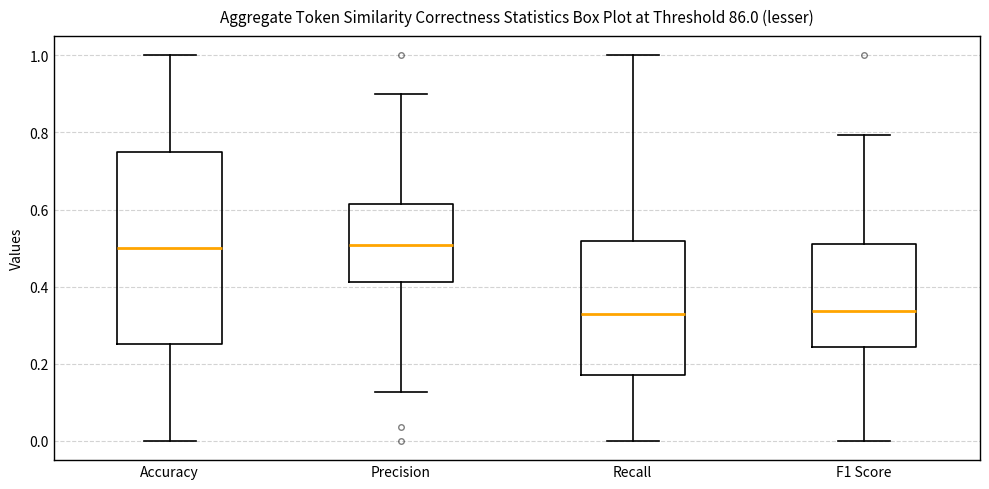

Reading left to right, read every box against the y-axis: the position of its median line, the range the box covers, and the ends of its whiskers. The values are not printed on the chart, so give them approximately, as read against the axis.

Accuracy: median 0.50, box 0.26 to 0.76, whiskers 0.00 to 1.00
Precision: median 0.50, box 0.42 to 0.62, whiskers 0.12 to 0.90
Recall: median 0.32, box 0.18 to 0.52, whiskers 0.00 to 1.00
F1 Score: median 0.34, box 0.24 to 0.52, whiskers 0.00 to 0.80